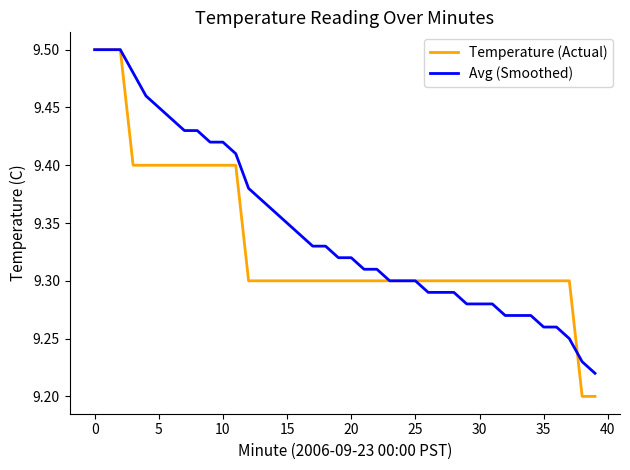

Which series has the largest range (max minus min)?

Temperature (Actual)